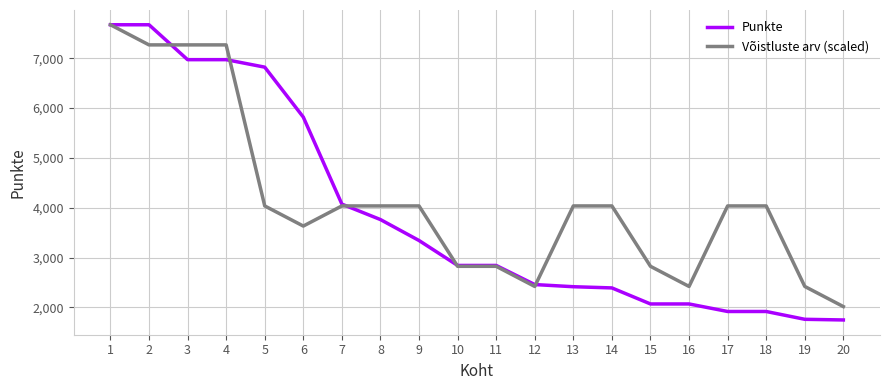

Rank the series at 5 from lowest to highest value.

Võistluste arv (scaled), Punkte